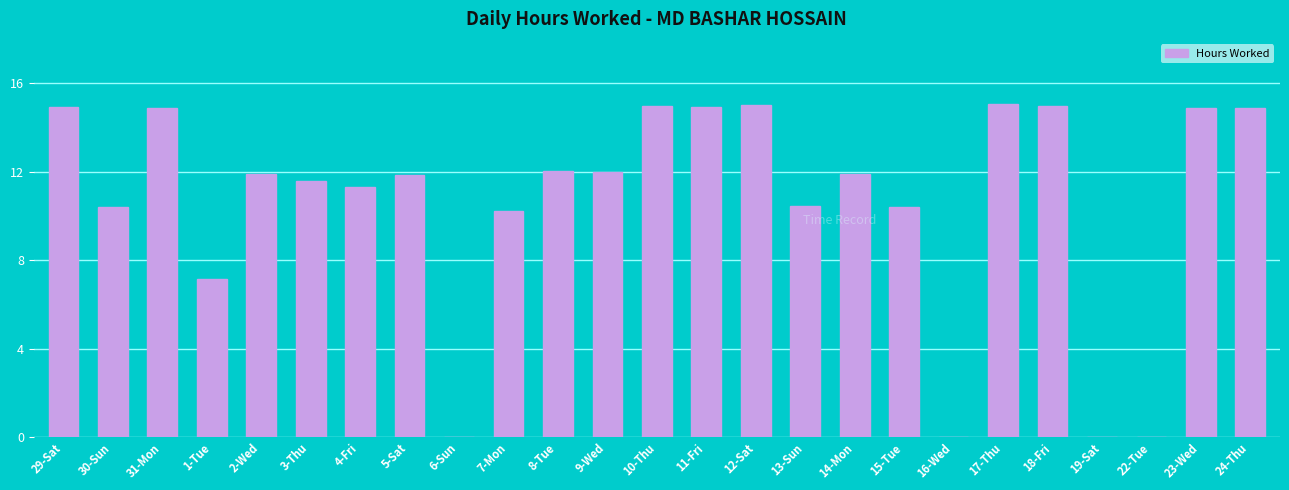

Which has a higher value, 8-Tue or 13-Sun?

8-Tue